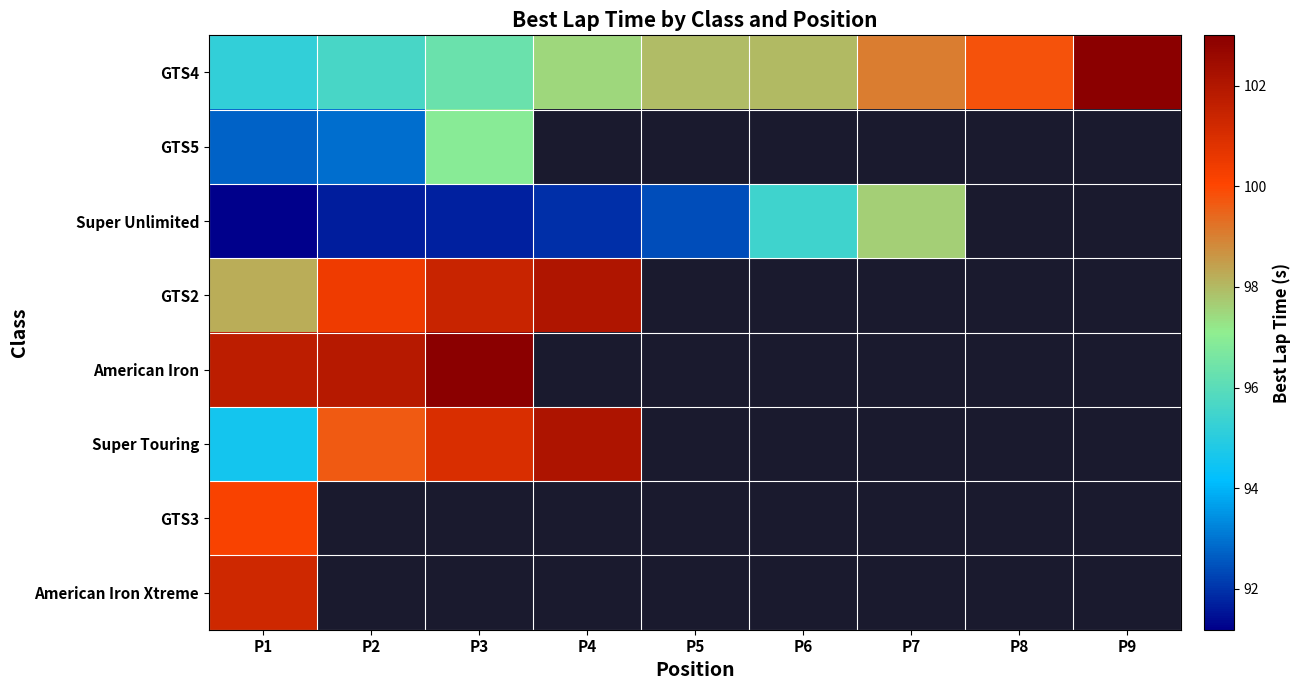

What is the lowest value of the American Iron series?

101.7